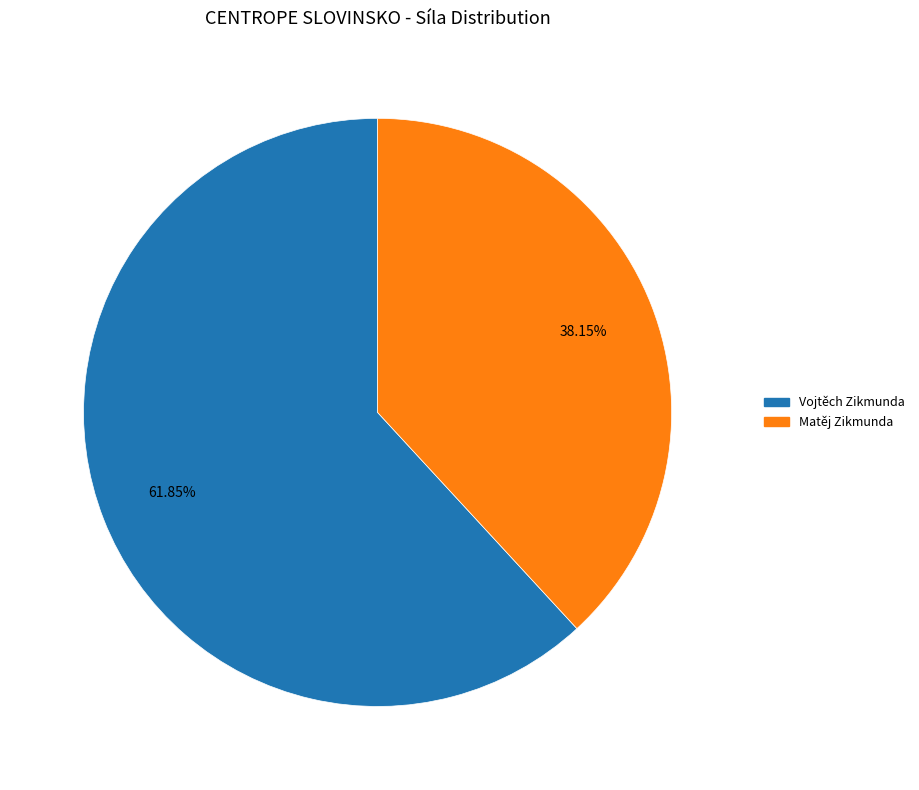

To the nearest percent, what is the difference between the largest and smallest slice percentages?

24%